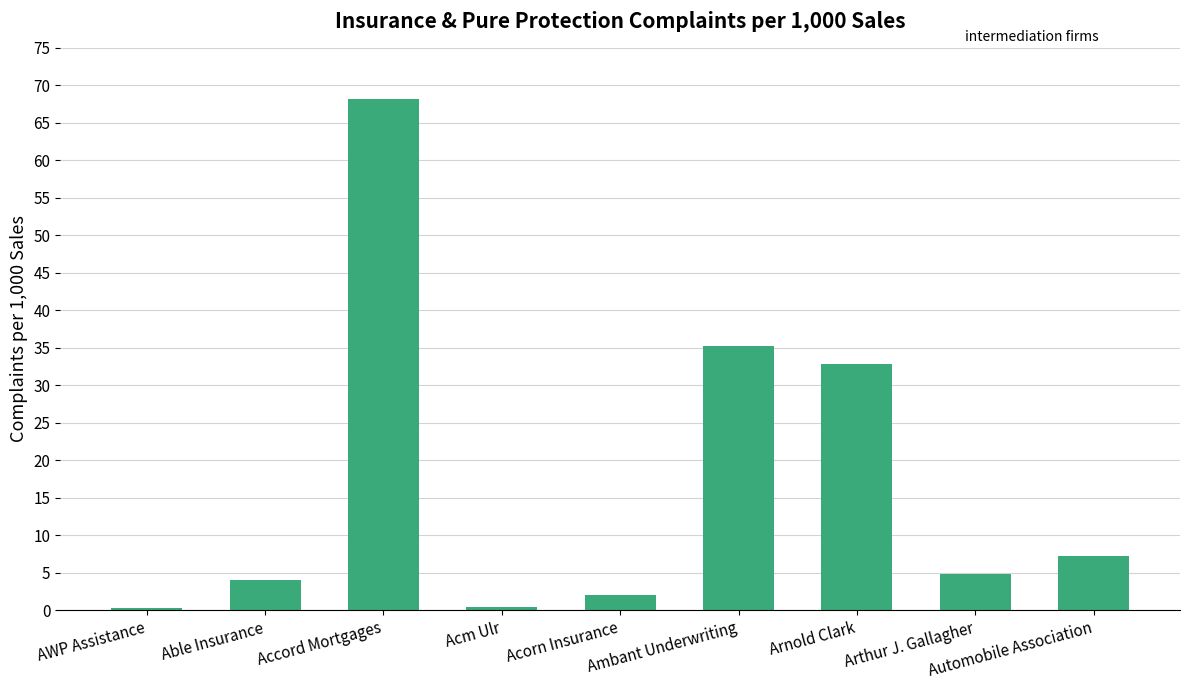

How many bars are there in total?

9